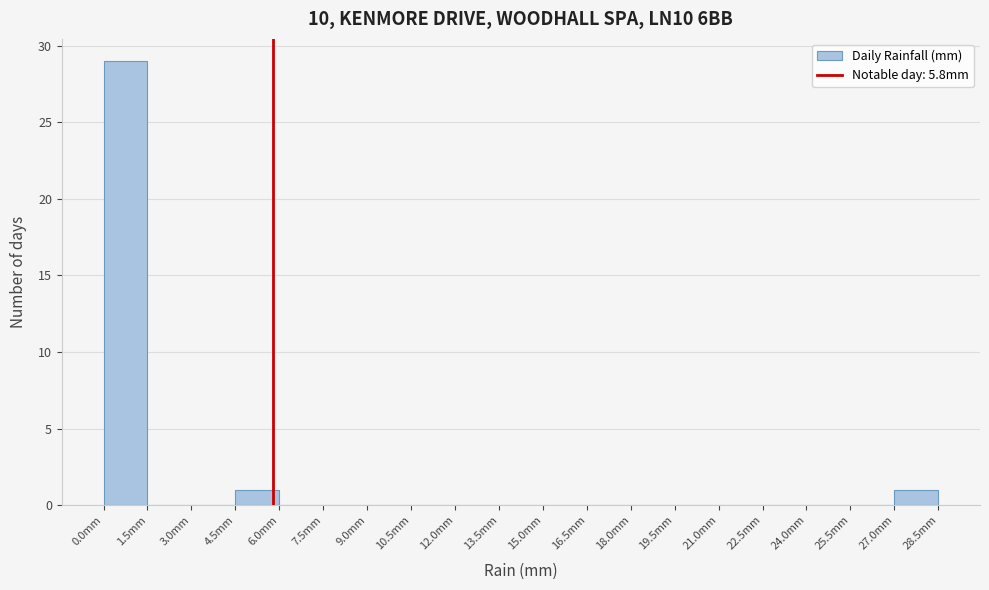

Reading left to right, transcribe this chart: for each bar, give the range it covers on the x-axis and its height. Neither the bar edges nor the heights are printed on the chart, so give them approximately, as read against the axes.

0.0 to 1.5: 29
1.5 to 3.0: 0
3.0 to 4.5: 0
4.5 to 6.0: 1
6.0 to 7.5: 0
7.5 to 9.0: 0
9.0 to 10.5: 0
10.5 to 12.0: 0
12.0 to 13.5: 0
13.5 to 15.0: 0
15.0 to 16.5: 0
16.5 to 18.0: 0
18.0 to 19.5: 0
19.5 to 21.0: 0
21.0 to 22.5: 0
22.5 to 24.0: 0
24.0 to 25.5: 0
25.5 to 27.0: 0
27.0 to 28.5: 1